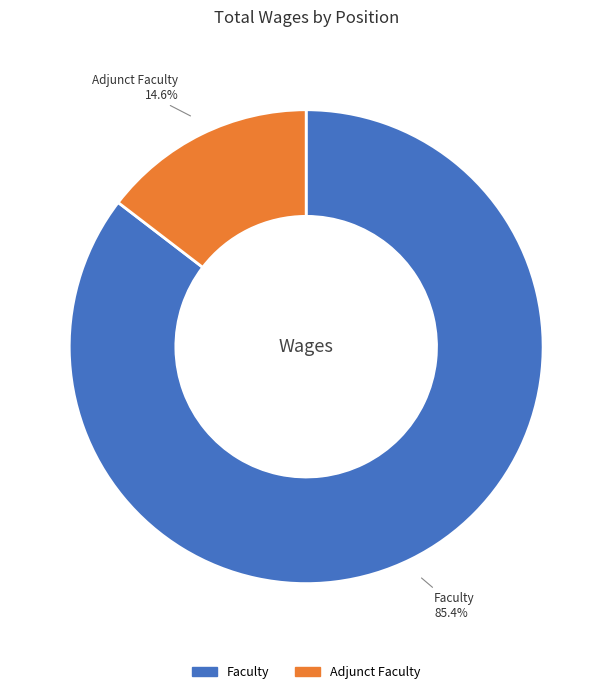

What percentage is the Faculty slice, to the nearest percent?

85%